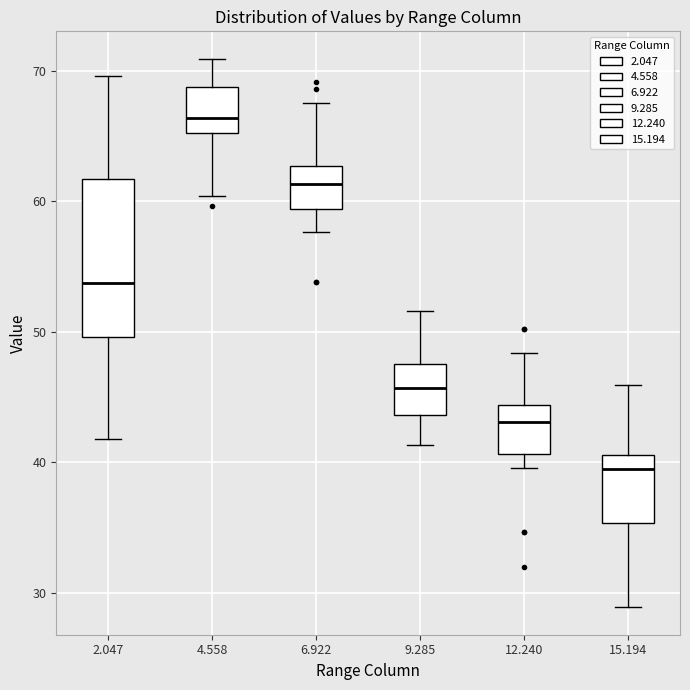

Which box's median line is the lowest?

15.194